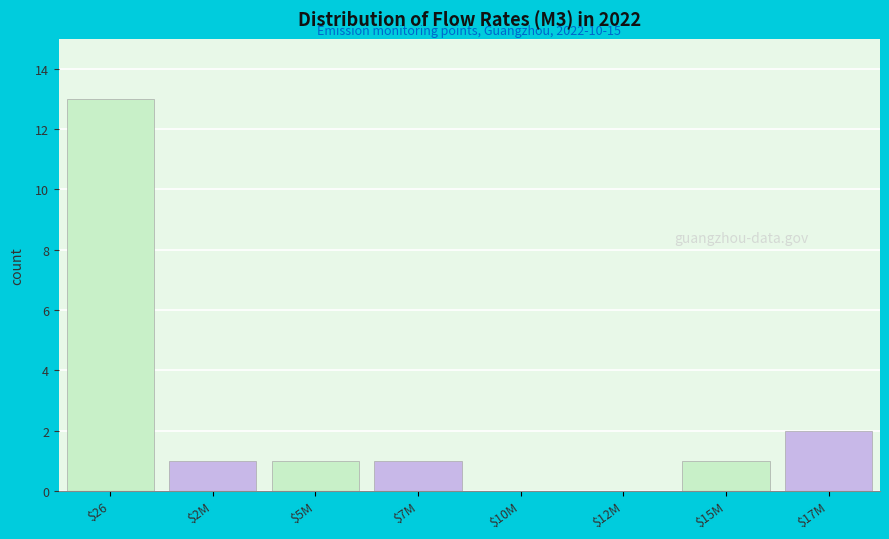

The chart shows a value of 19 at $26. True or false?

False